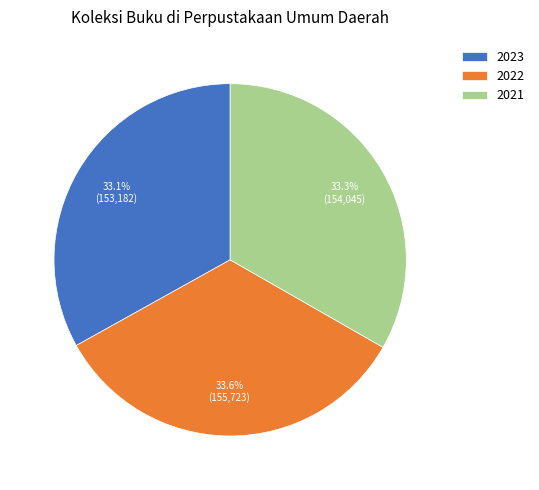

Is there a majority slice in this chart?

No